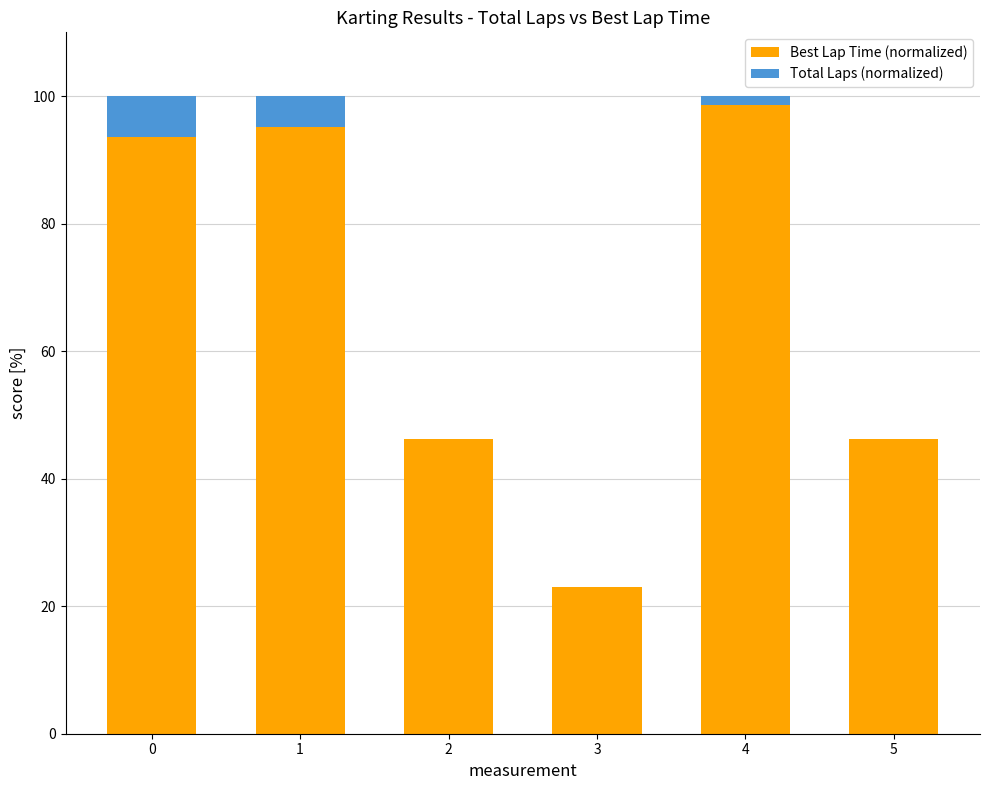

Are the bars horizontal?

No